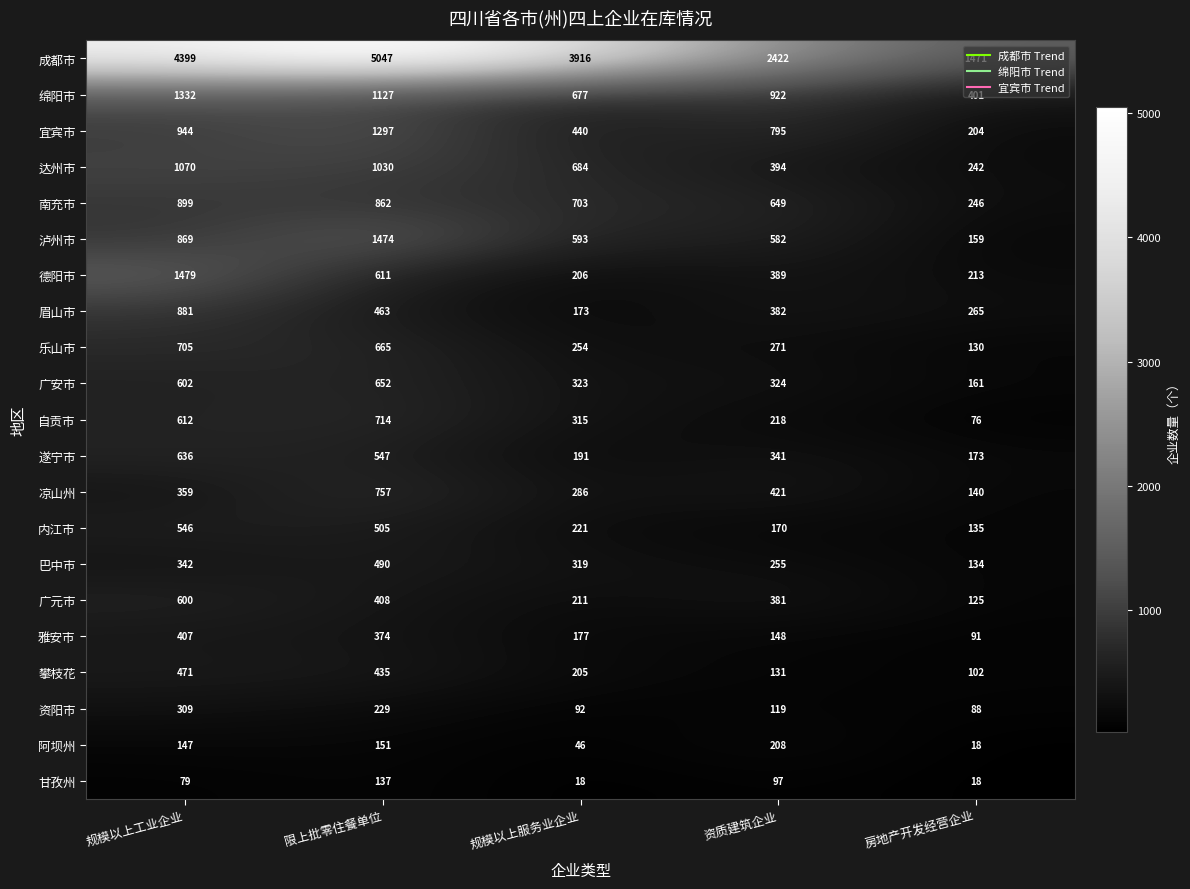

How many distinct data groups are displayed?

21